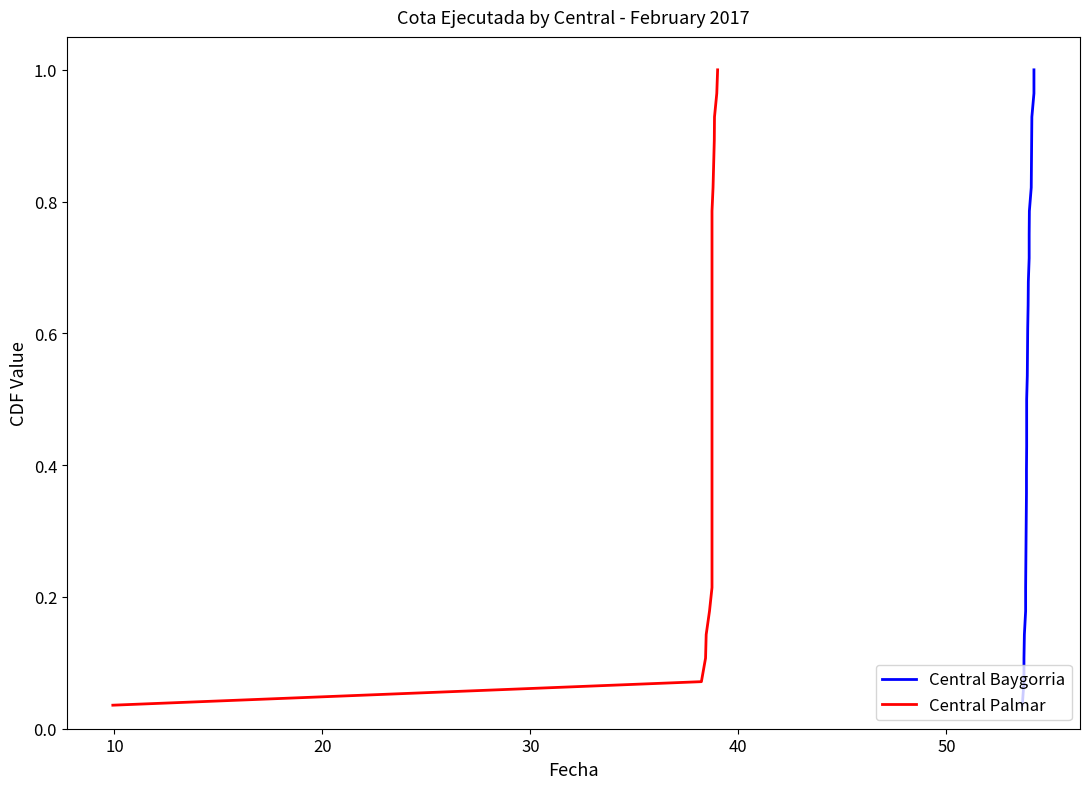

How many lines are shown in the chart?

2